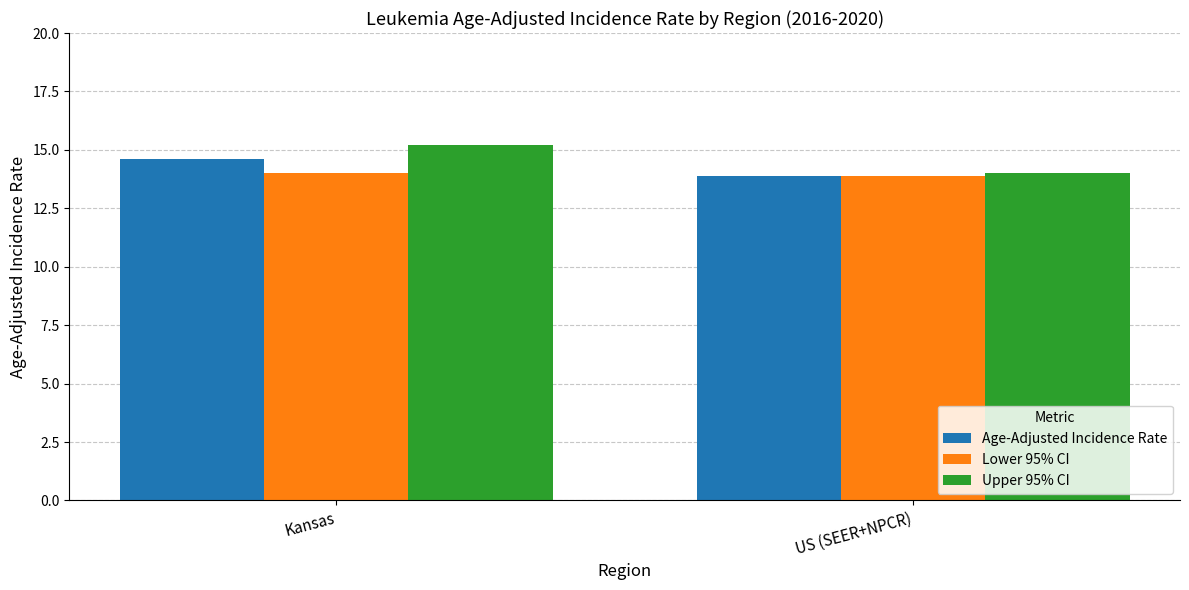

What is the greatest value displayed?

15.2